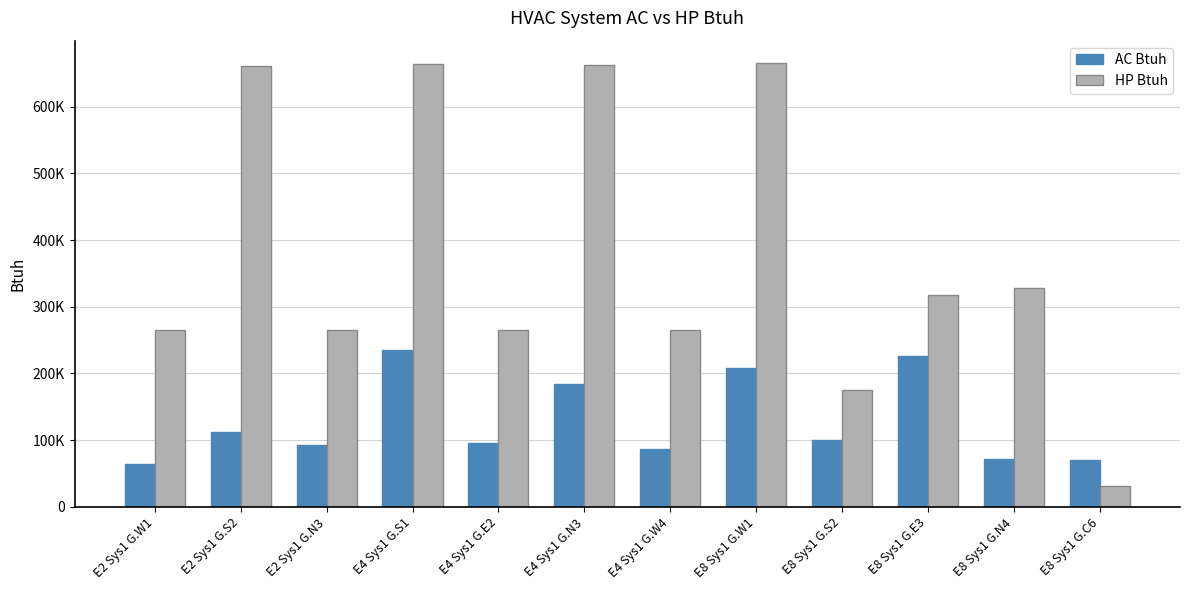

What is the difference between the second highest and second lowest values in the AC Btuh series?

156009